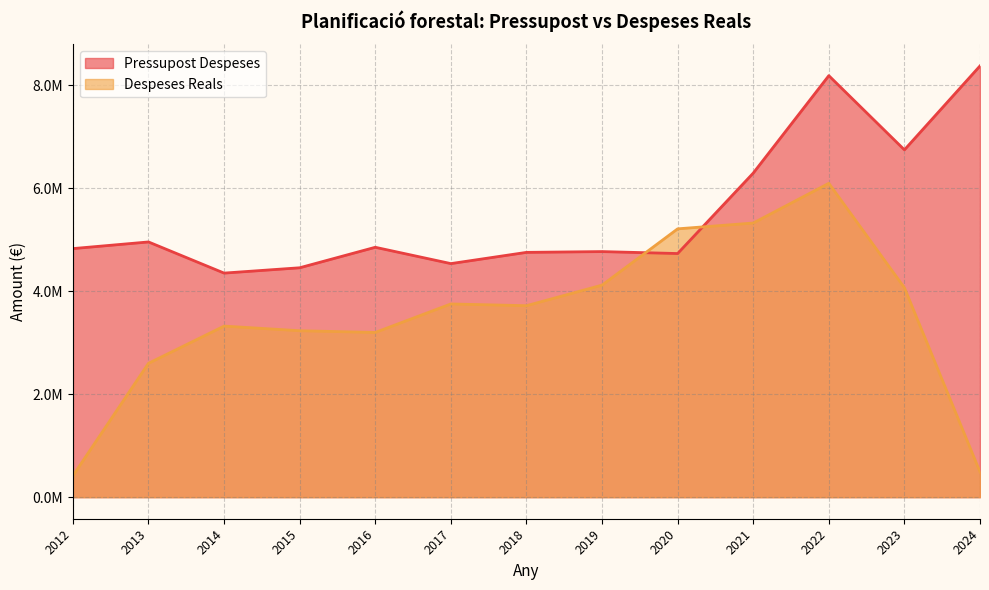

Where do Despeses Reals and Pressupost Despeses first cross each other?

2019 and 2020